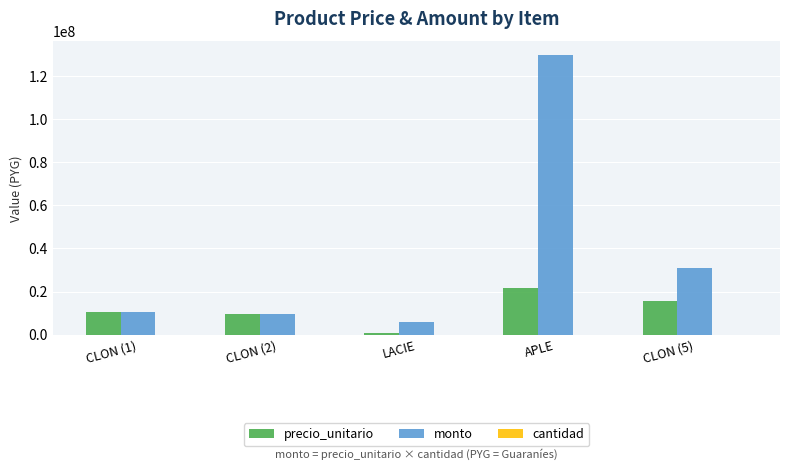

True or false: precio_unitario has a value of 760000 at LACIE.

True